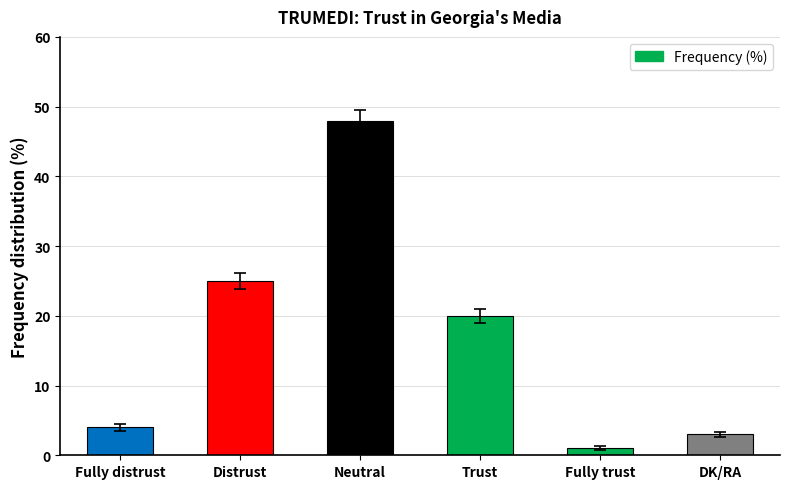

What is the smallest value displayed?

1